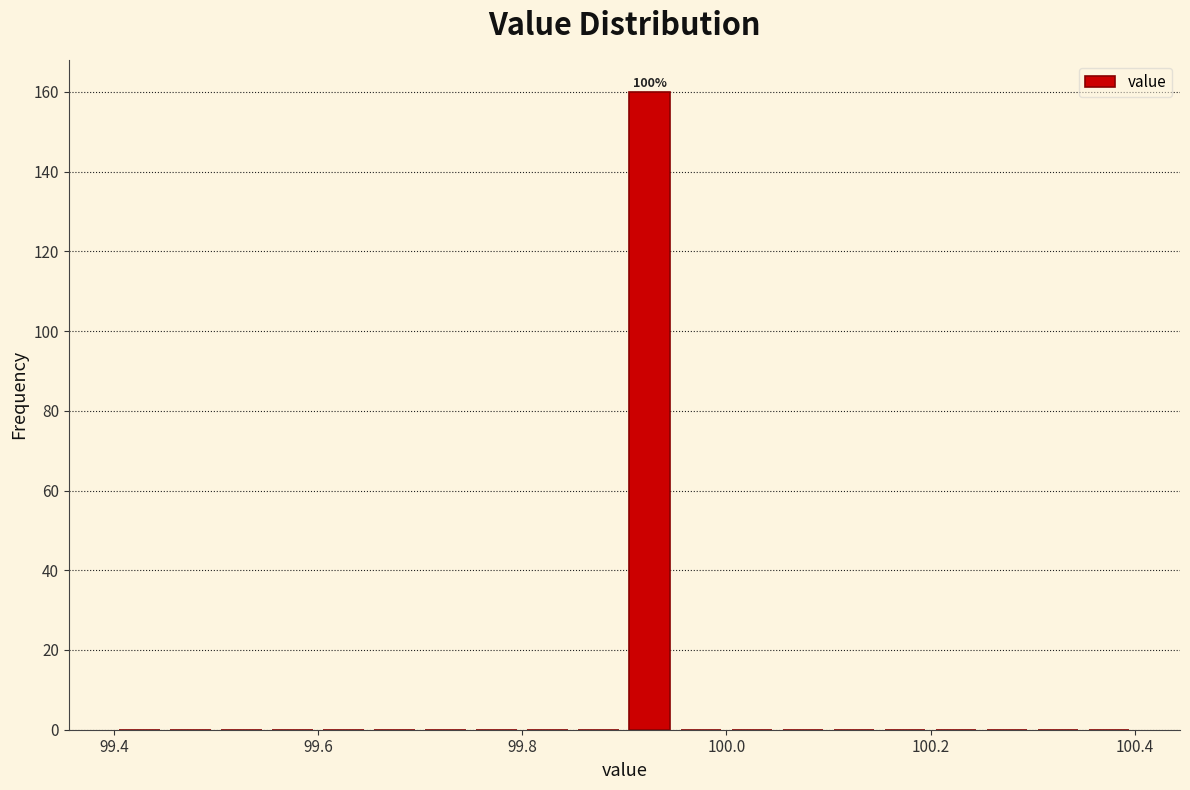

Read against the x-axis, roughly where is the centre of the tallest bar?

99.92